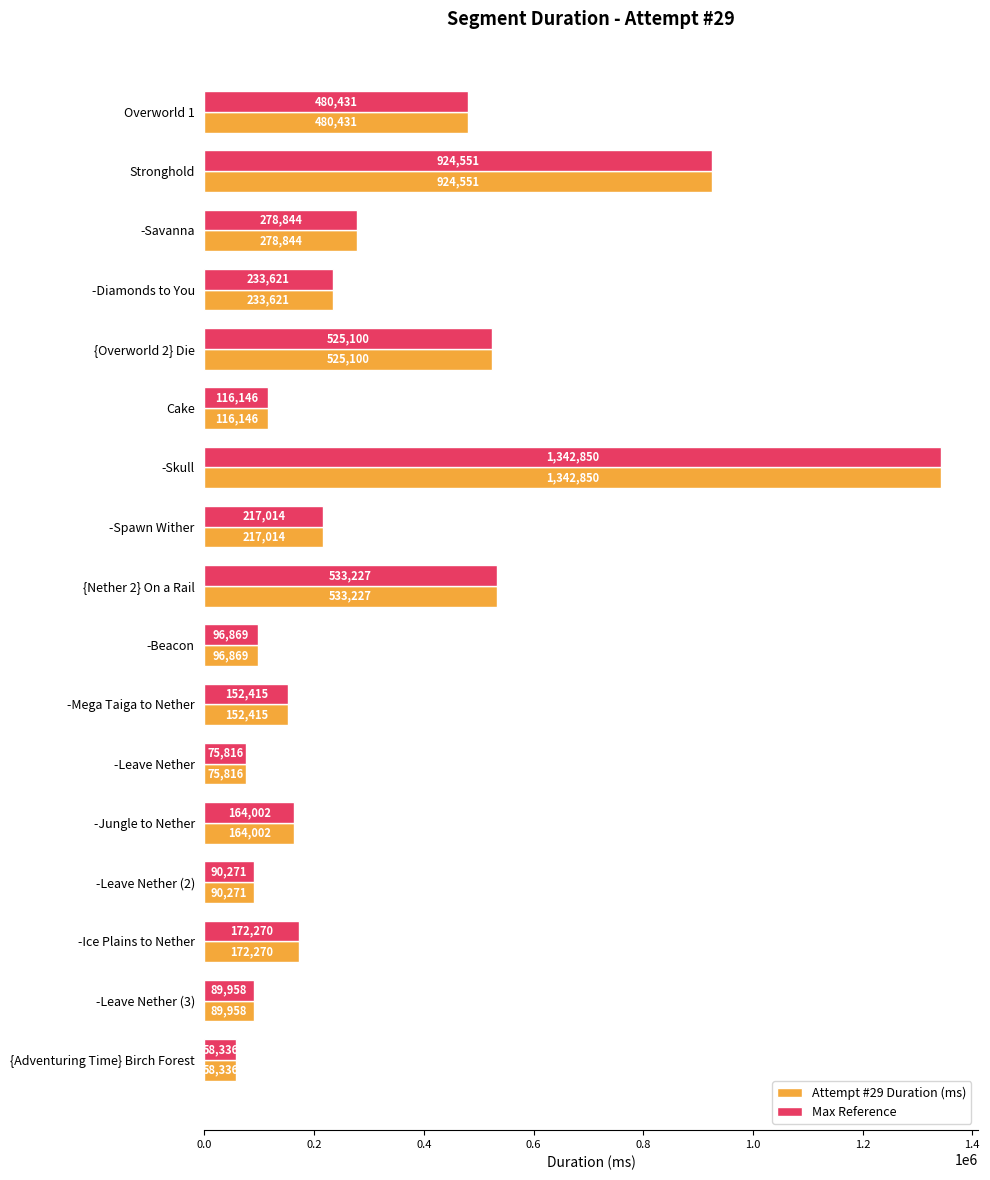

Where is Max Reference nearest to the value 700593?

{Nether 2} On a Rail